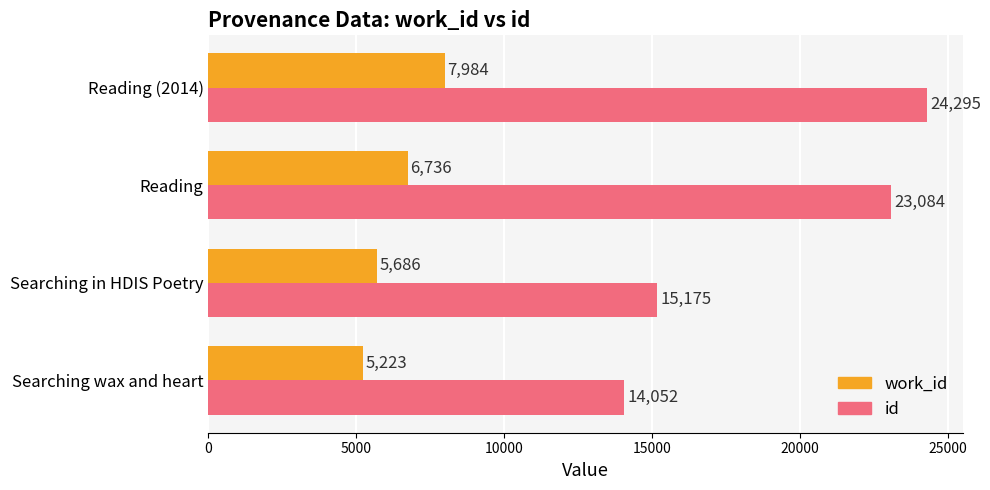

How many data points does each series have?

4